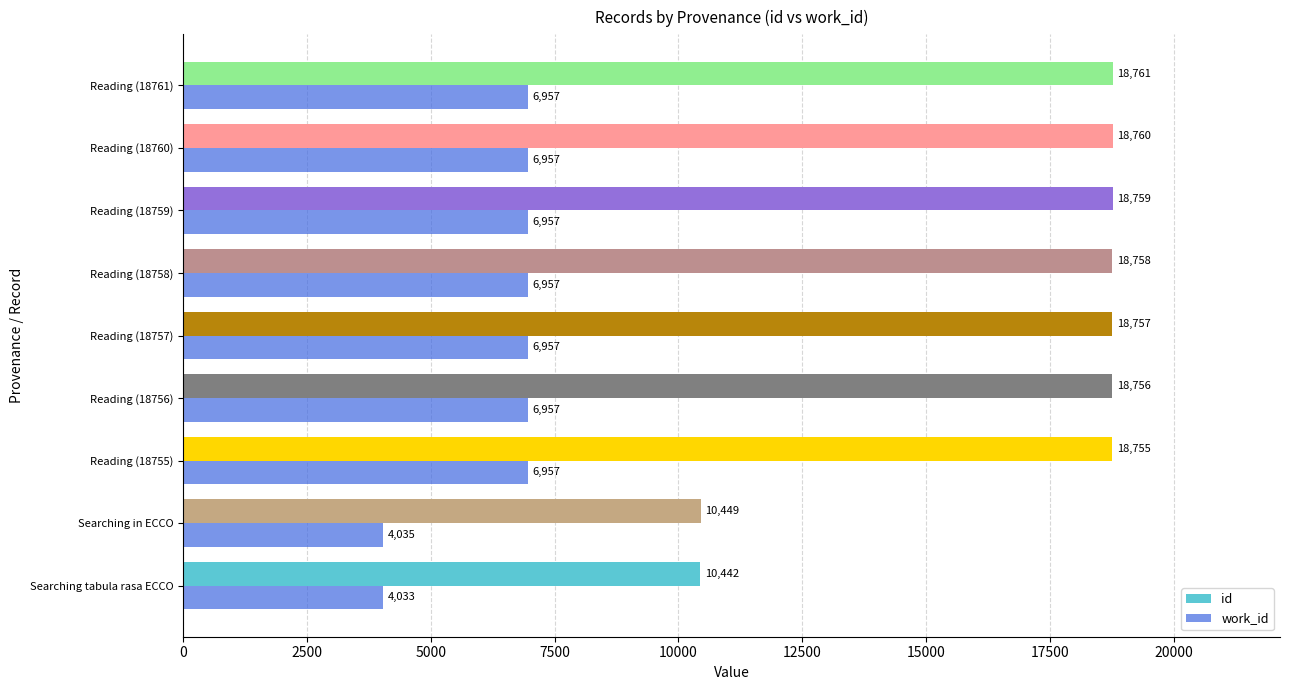

What are all the series names shown in the legend?

id, work_id